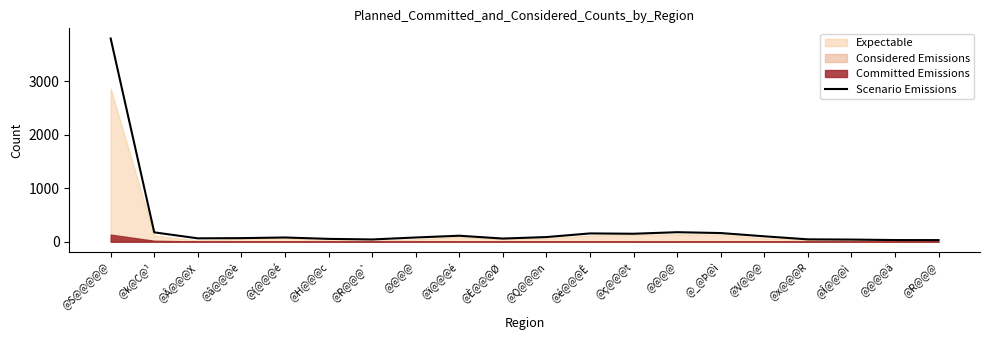

At which category does the data reach its first local valley?

@Â@@@X